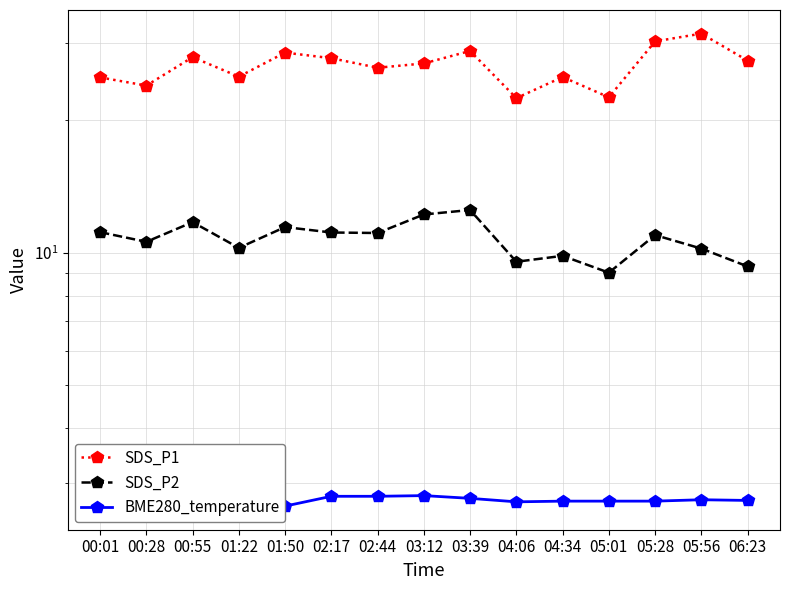

What is the difference between the maximum and second lowest values in the BME280_temperature series?

0.1